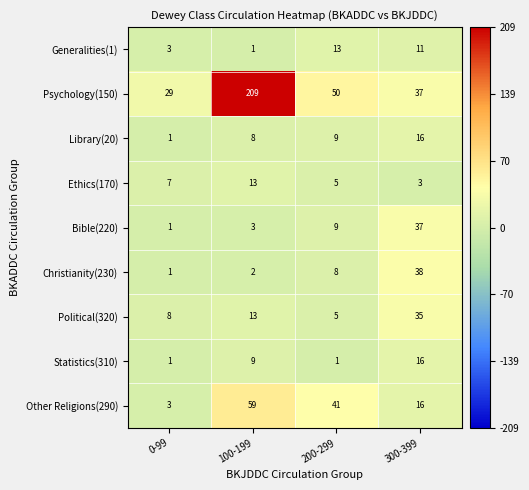

Which series has the largest total across all categories?

Psychology(150)